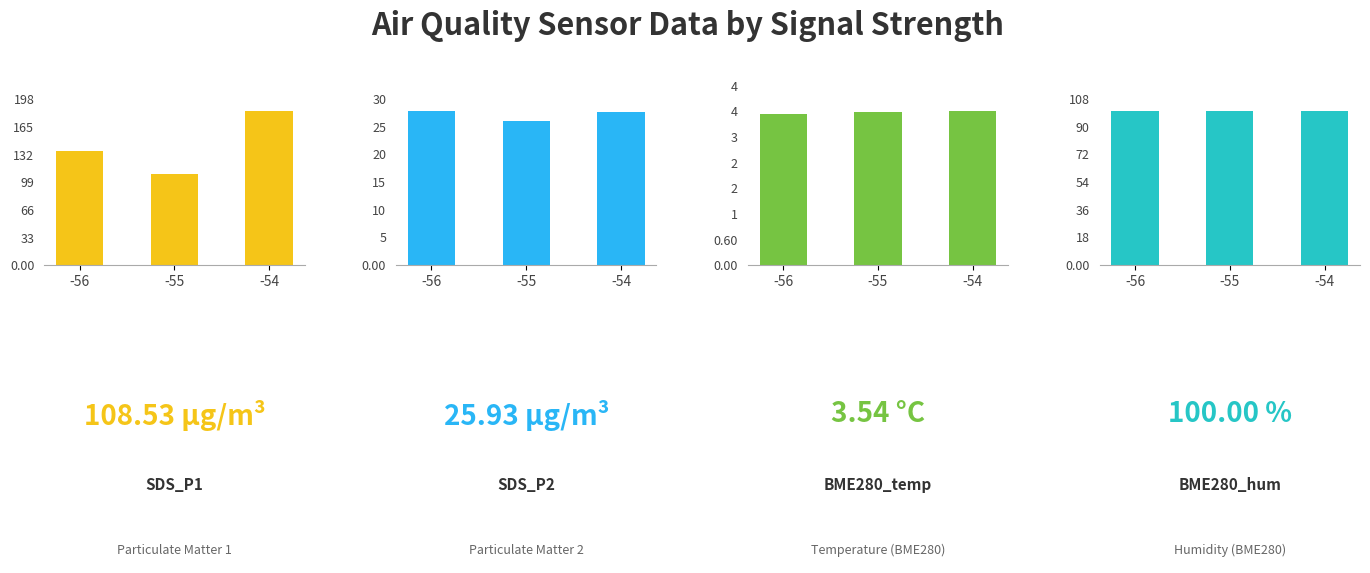

How many bars are there in total?

12